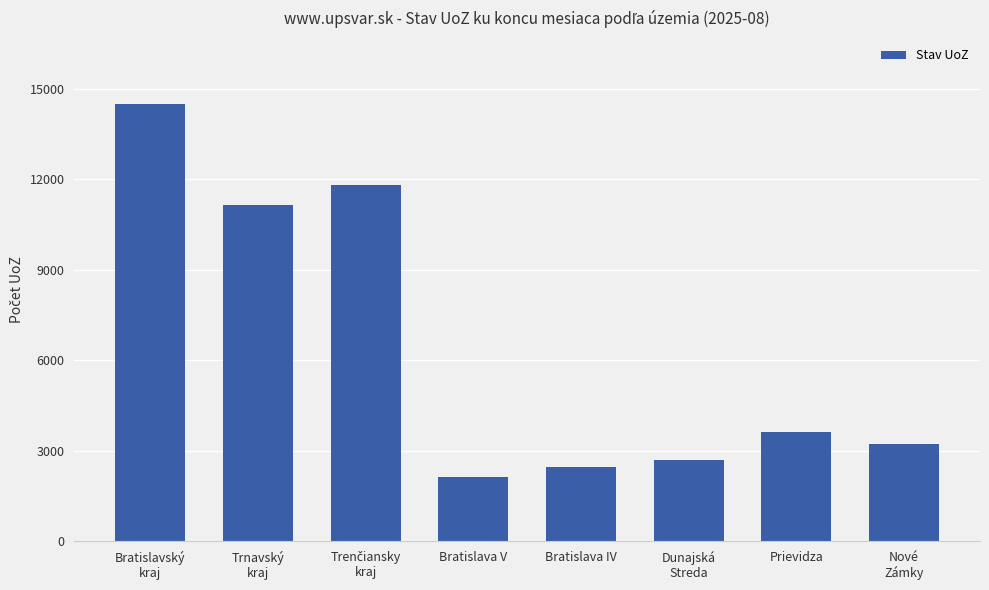

Where is the data nearest to the value 8313?

Trnavský
kraj